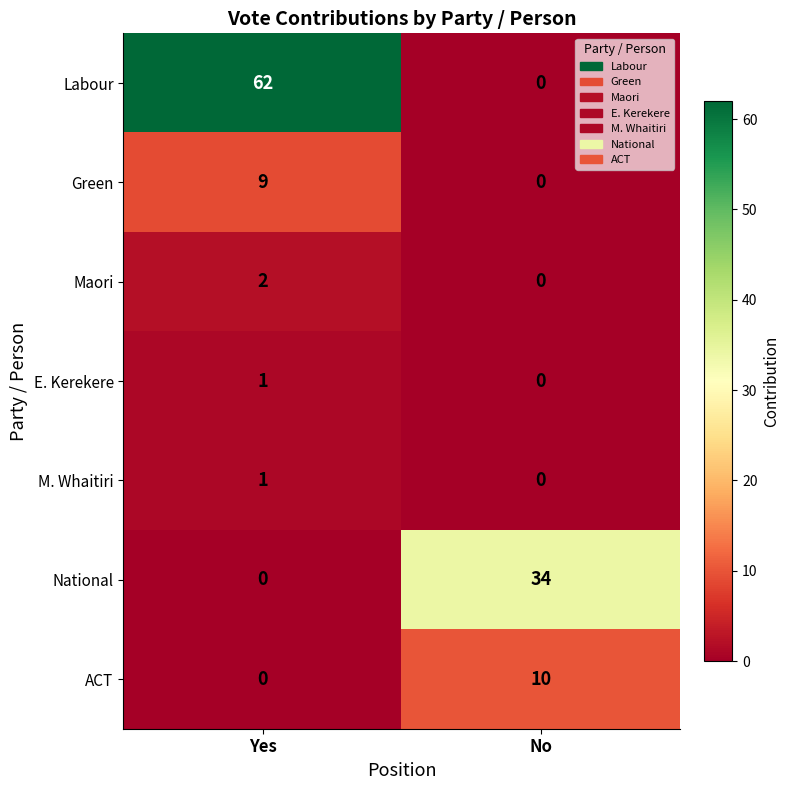

Which category has the highest value across all series?

Yes